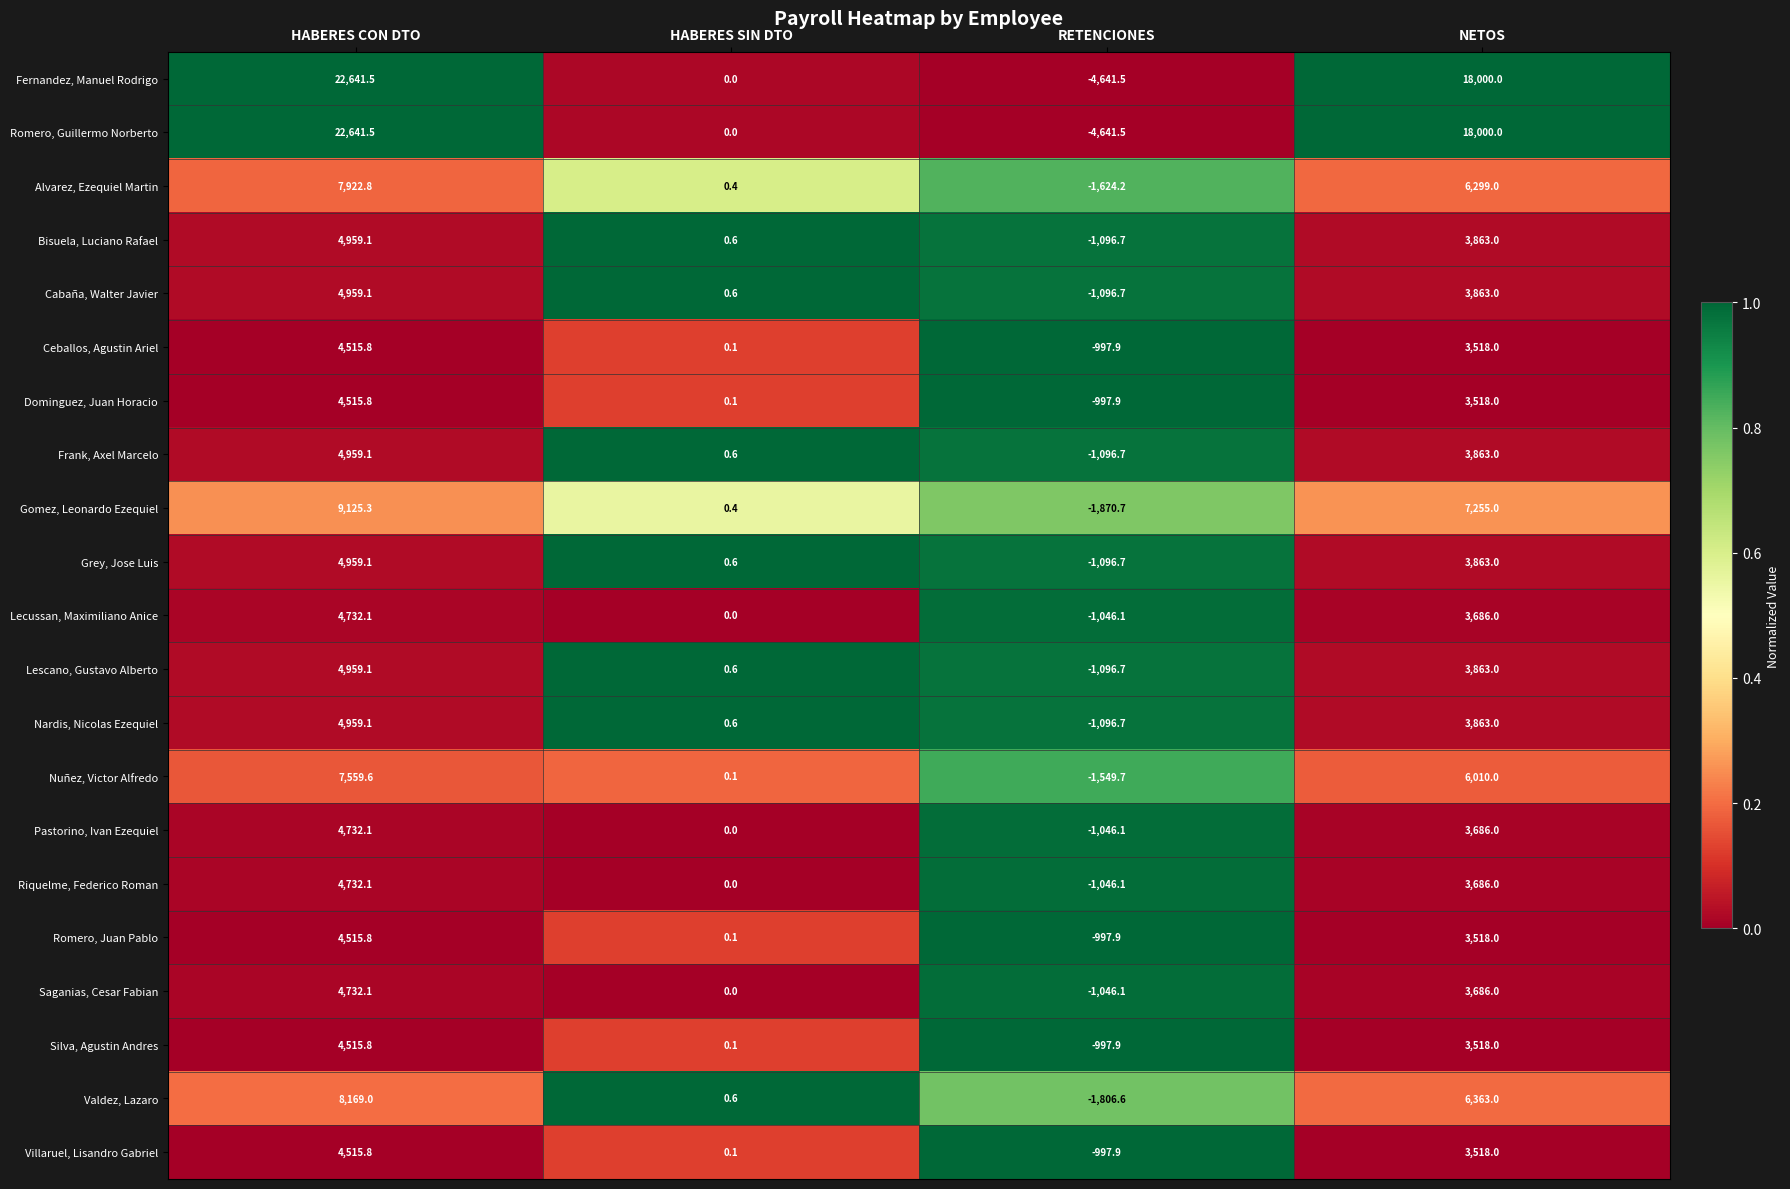

What is the spread (max minus min) of values at HABERES SIN DTO?

0.6